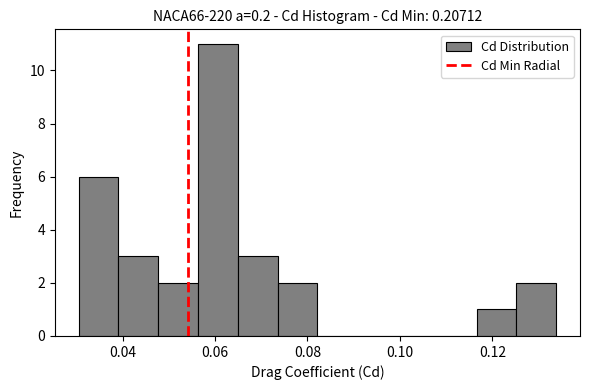

Over which range of the x-axis is the bar tallest?

0.056 to 0.064